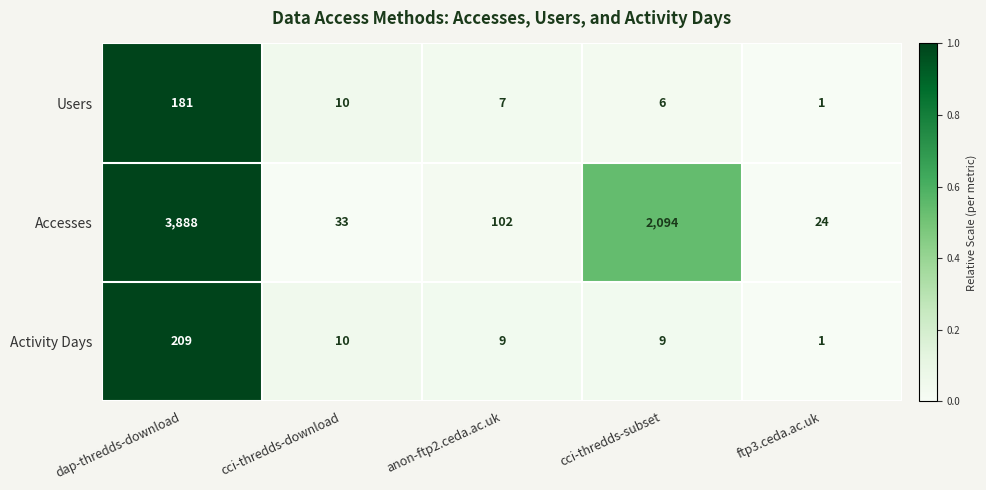

What is the highest value of the Users series?

181